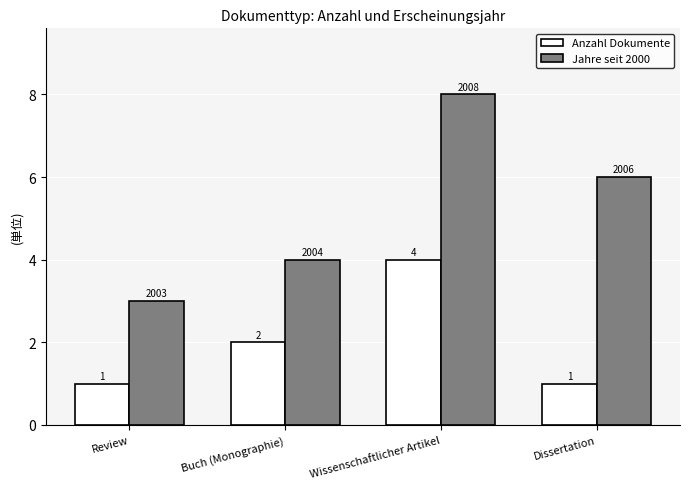

List the series in order of their overall mean, lowest first.

Anzahl Dokumente, Jahre seit 2000